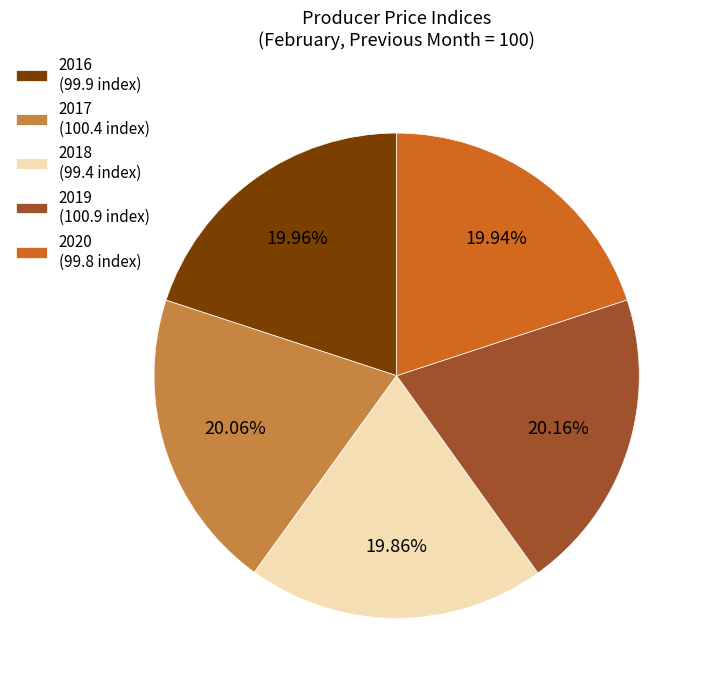

Does 2017 account for over 50% of the chart?

No